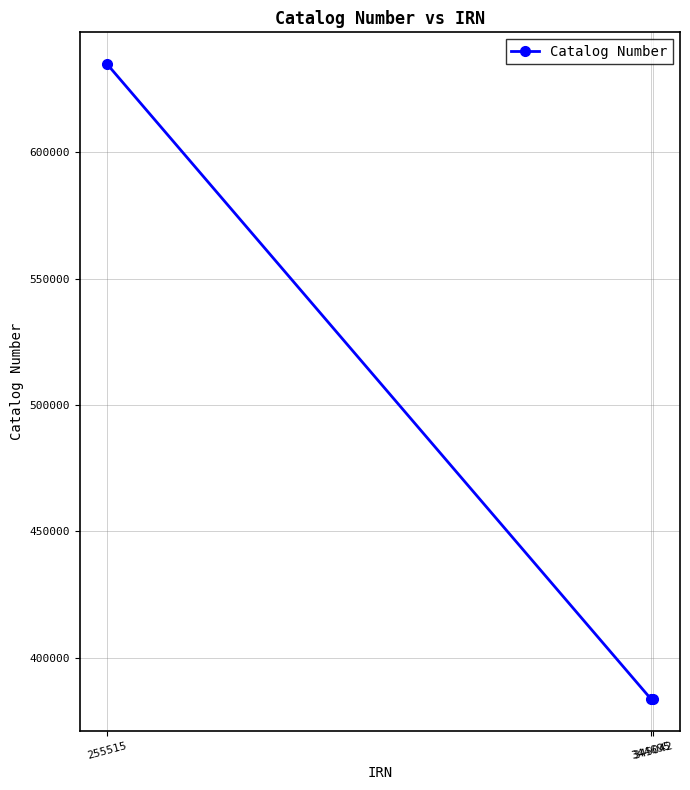

Is this an area chart (filled region under the line)?

No